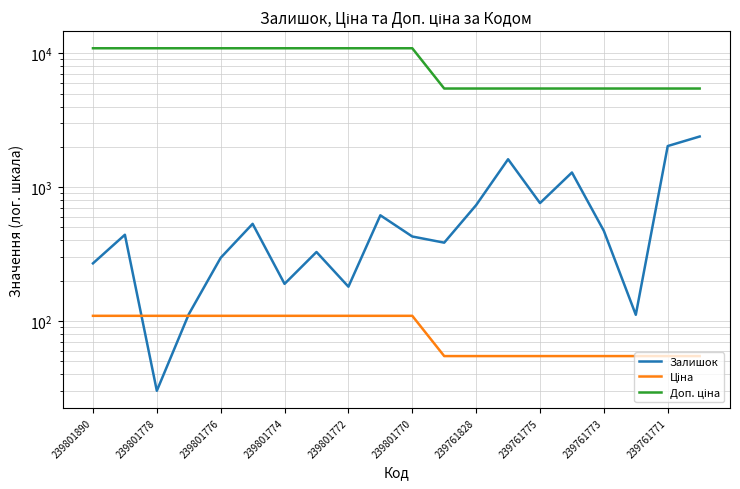

What is the maximum value for Залишок?

2387.0